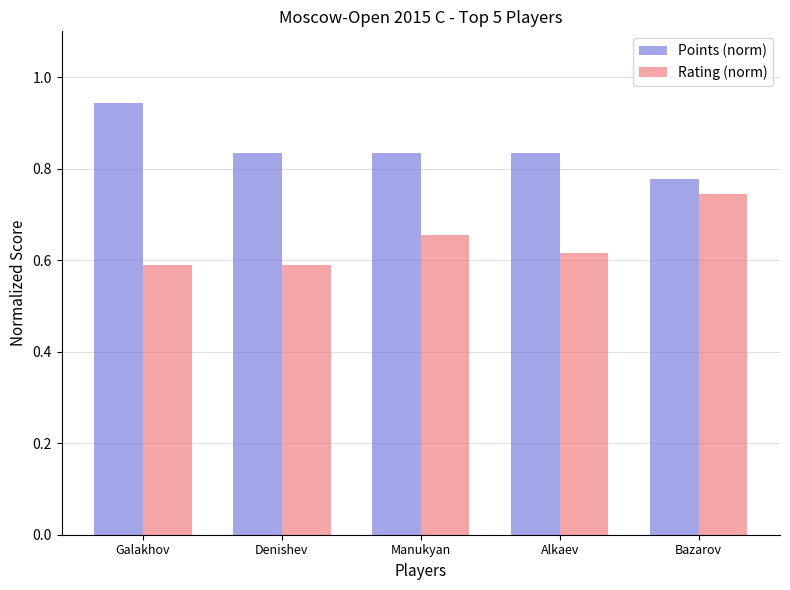

What position from the left is Galakhov?

1